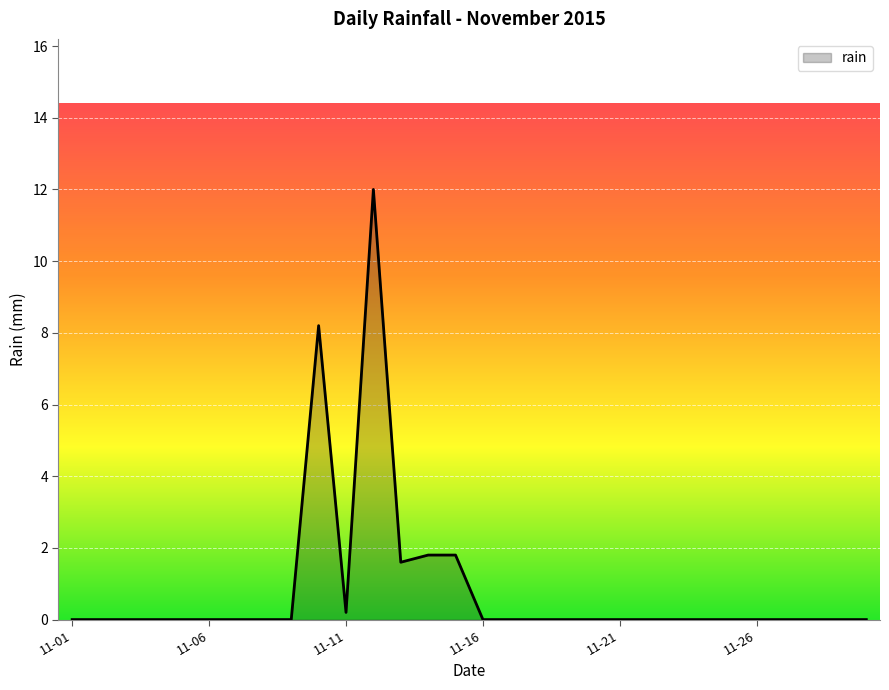

What is the difference between the maximum and minimum values?

12.0